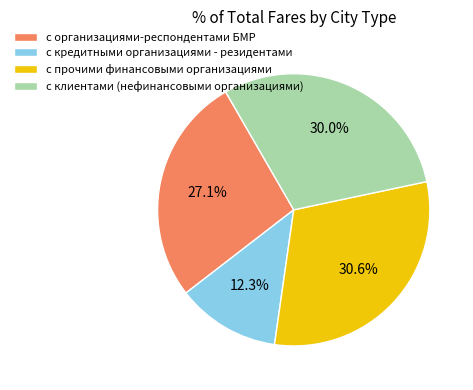

What portion of the pie excludes с организациями-респондентами БМР?

72.9%